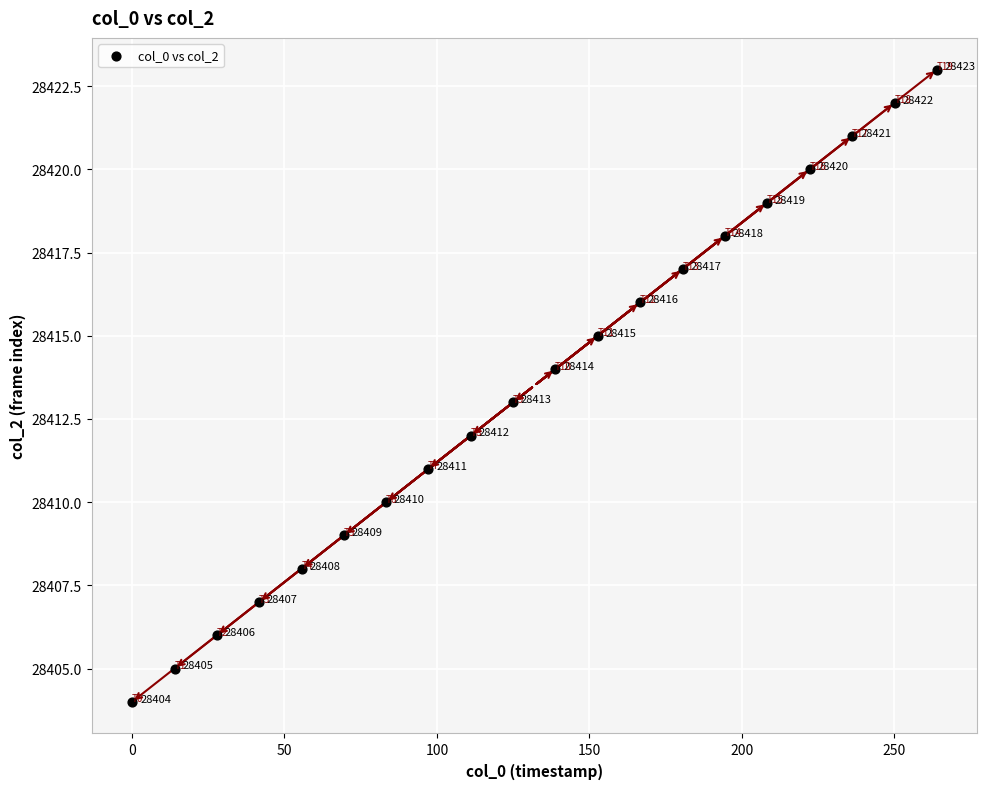

What Y value in the scatter plot is closest to 28413?

28413